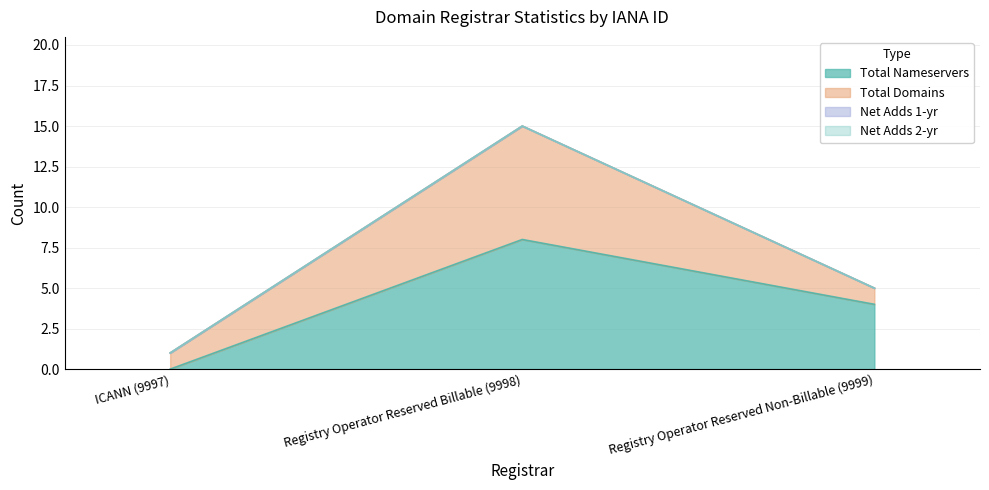

The value of total-nameservers at Registry Operator Reserved Non-Billable (9999) is 2. True or false?

False